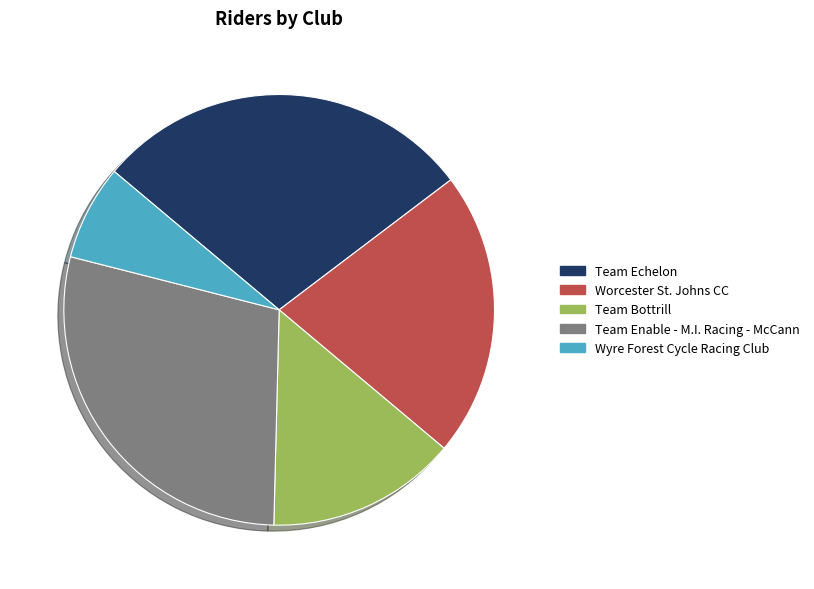

Does Team Enable - M.I. Racing - McCann account for over 50% of the chart?

No